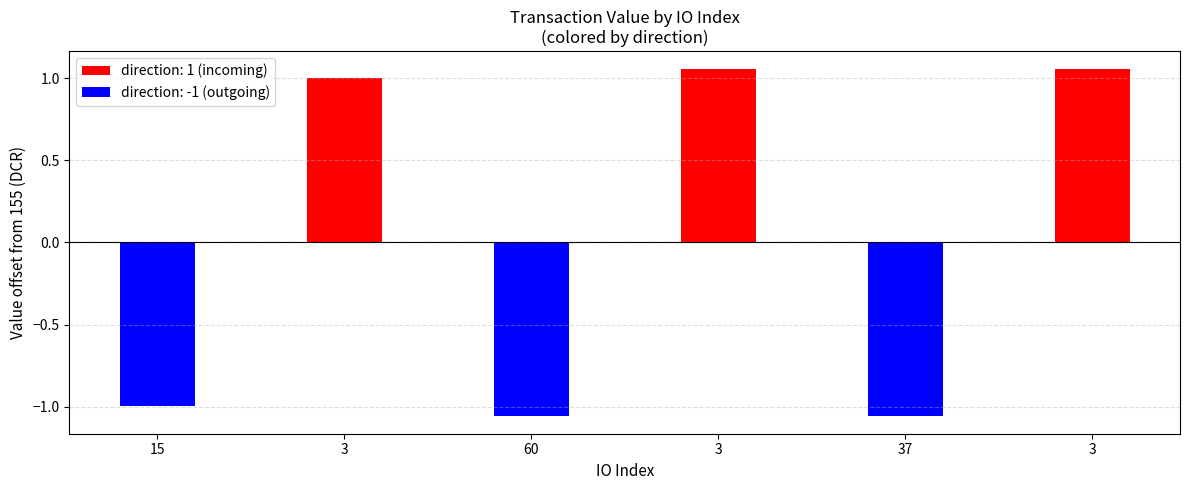

What is the sum of all positive_value values?

3.1